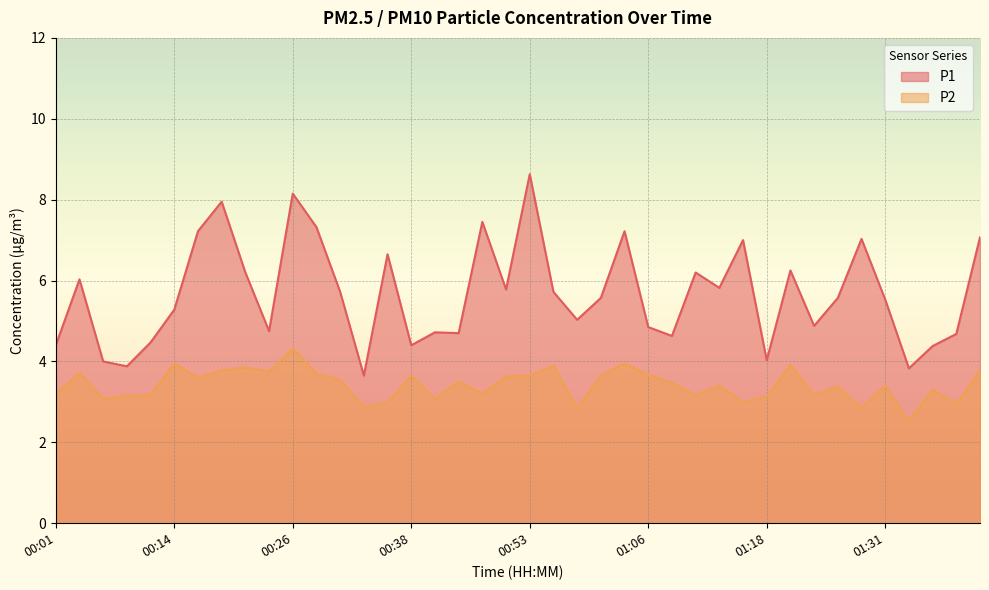

What position from the left is 00:21?

9